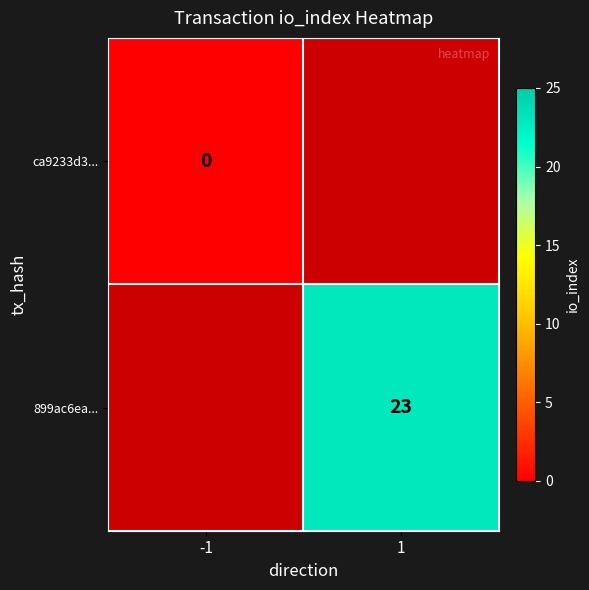

True or false: 899ac6ea... has a value of 11 at 1.

False